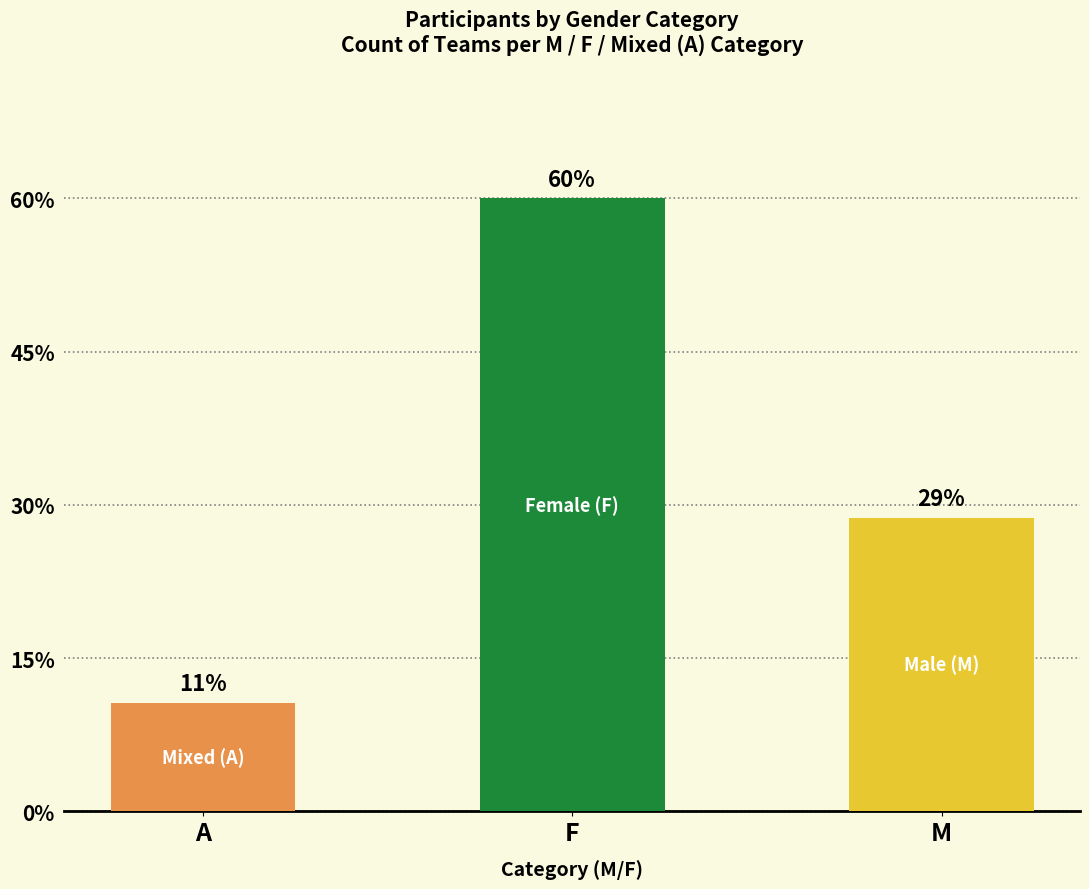

List the labels in order of value, largest first.

F, M, A